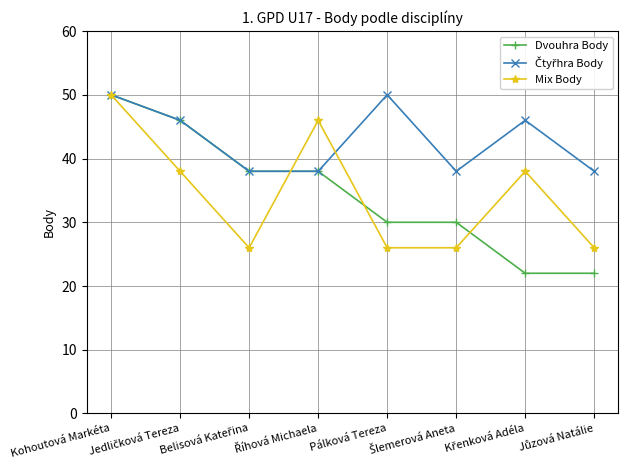

Count the number of categories in the chart.

8